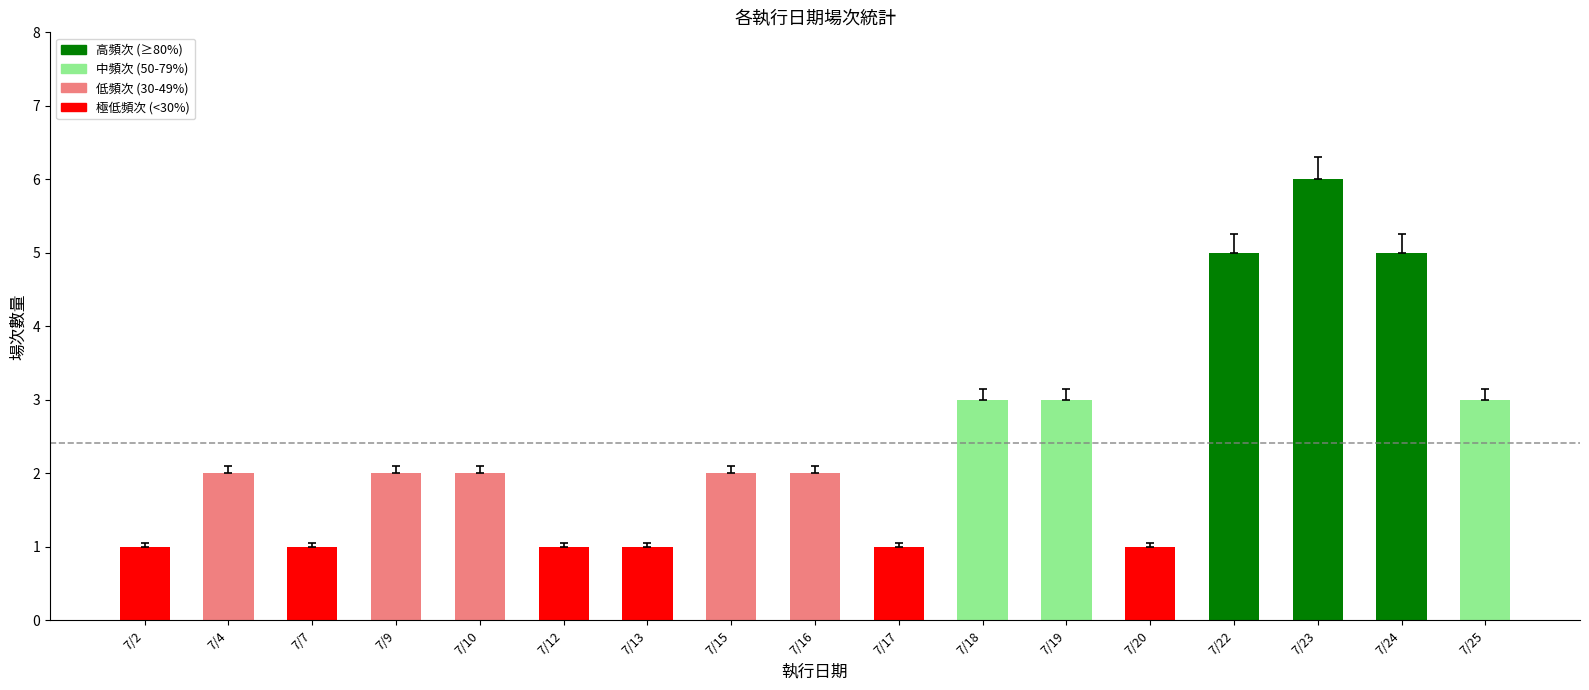

What is the average value?

2